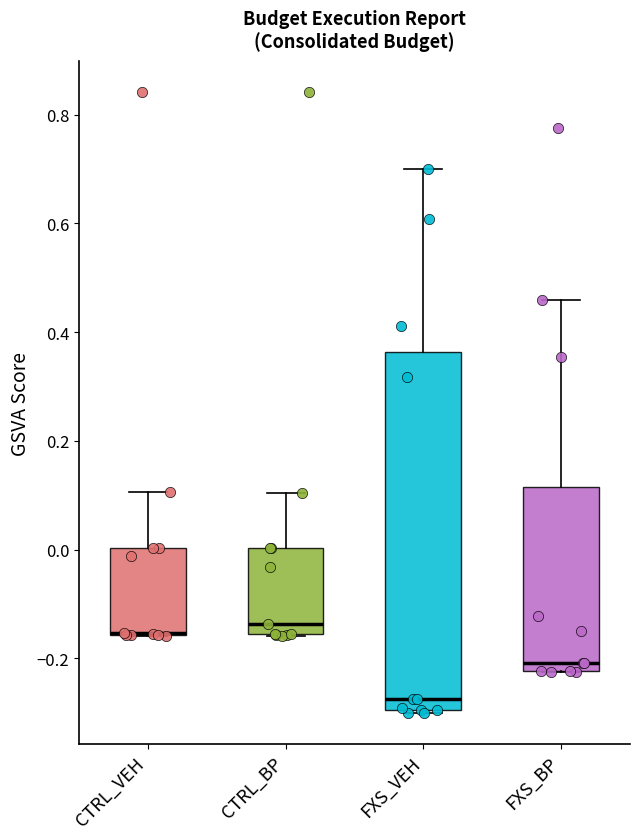

Which box is the tallest, from its lower edge to its upper edge?

FXS_VEH